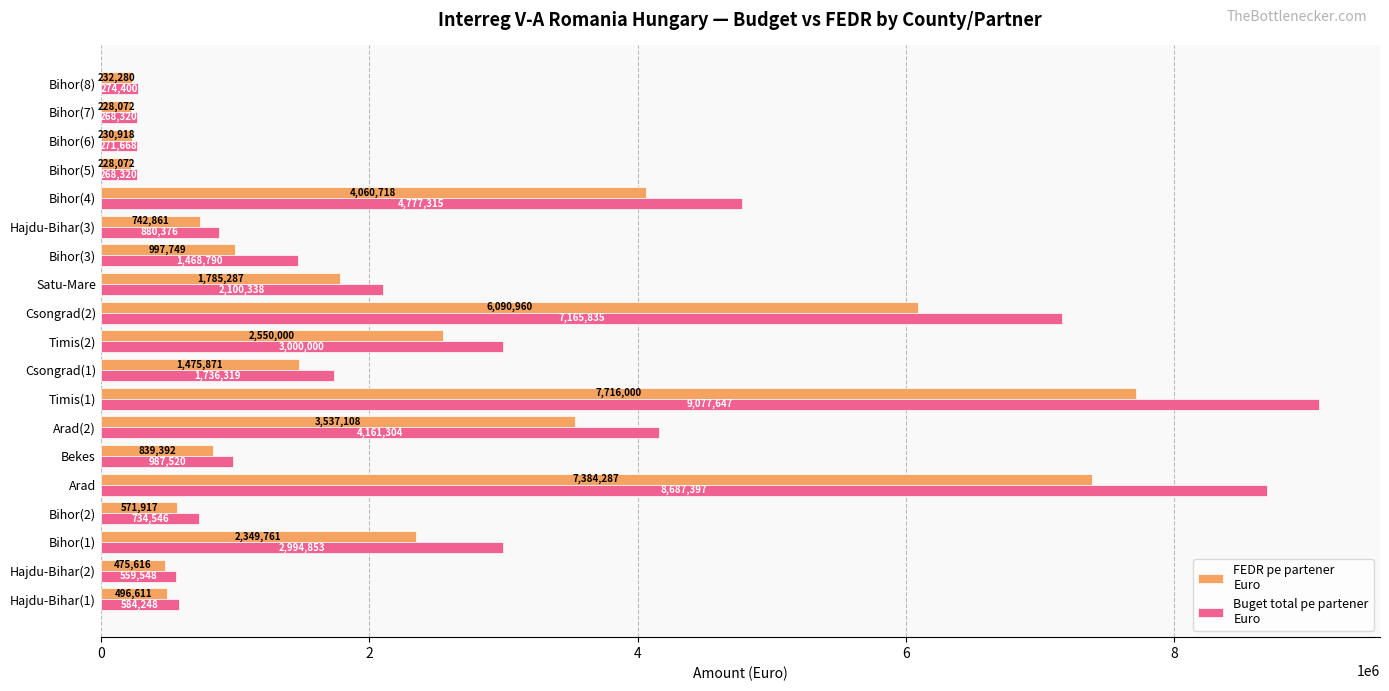

What is the minimum value shown in the chart?

228072.0